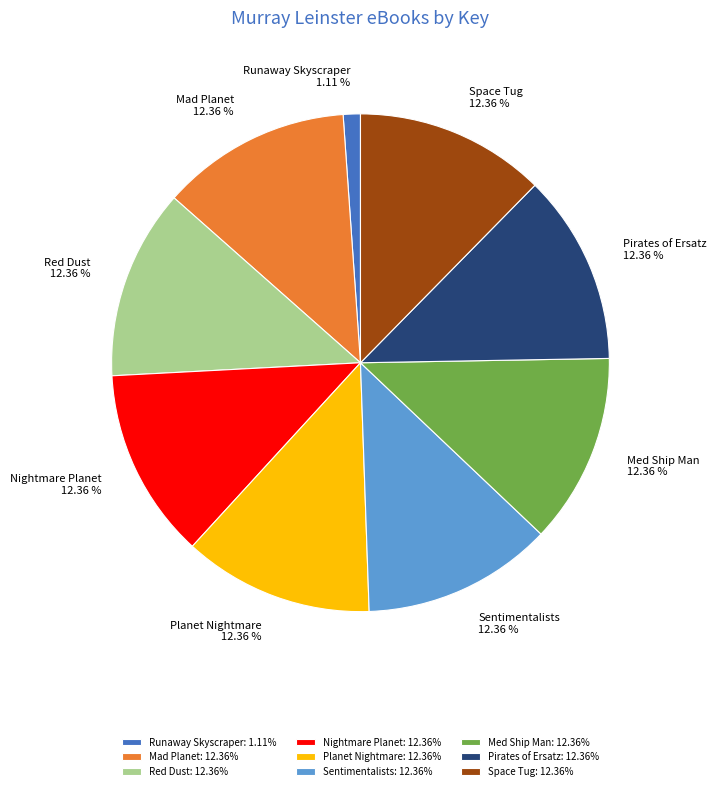

How many segments does this pie chart have?

9